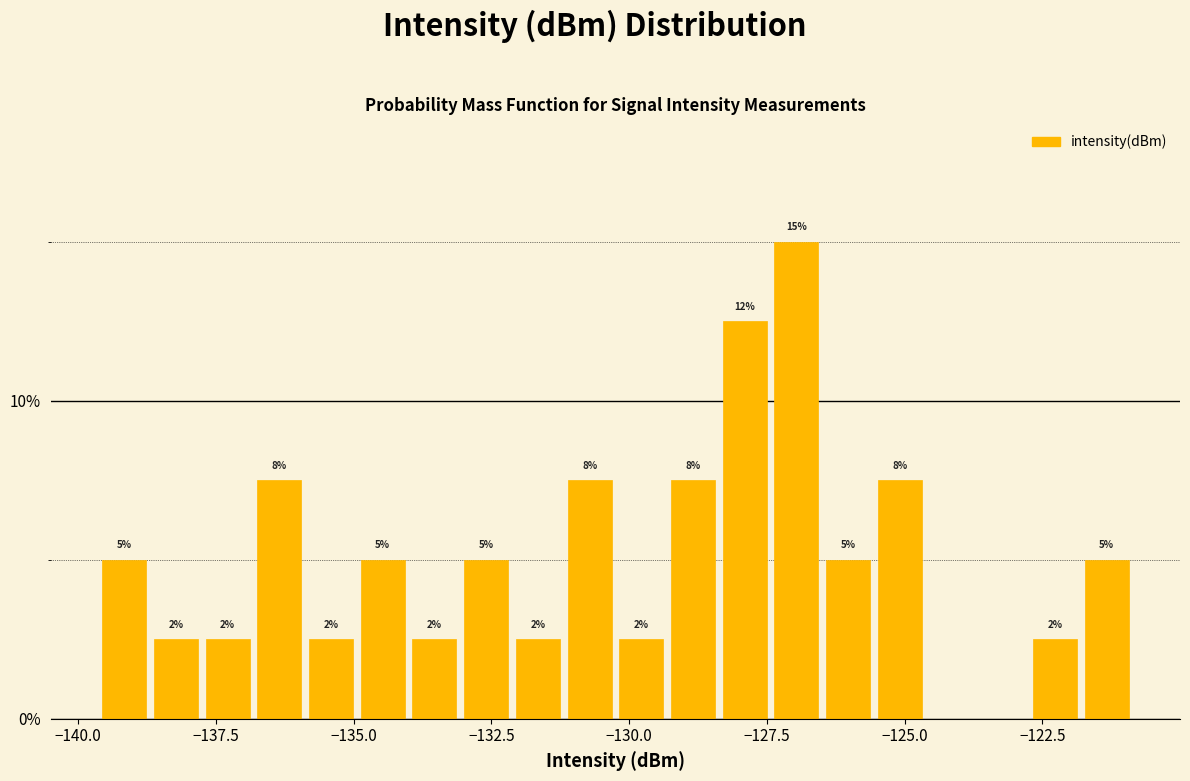

Read against the x-axis, roughly where is the centre of the tallest bar?

-127.0